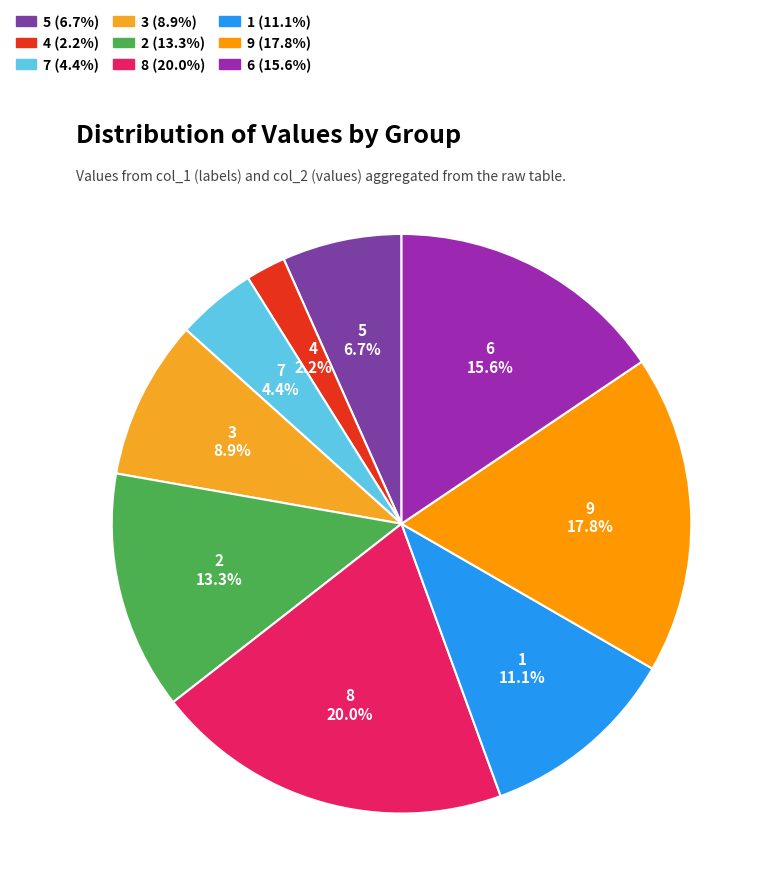

Count the number of slices in the pie.

9